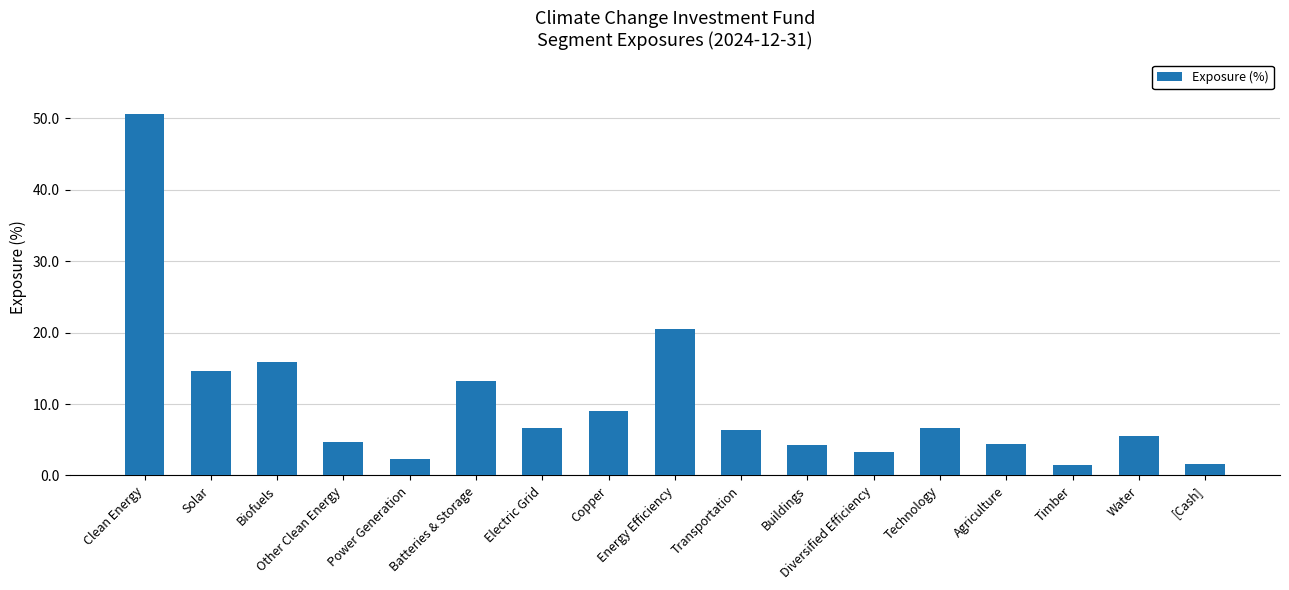

What is the label of the 7th bar from the right?

Buildings